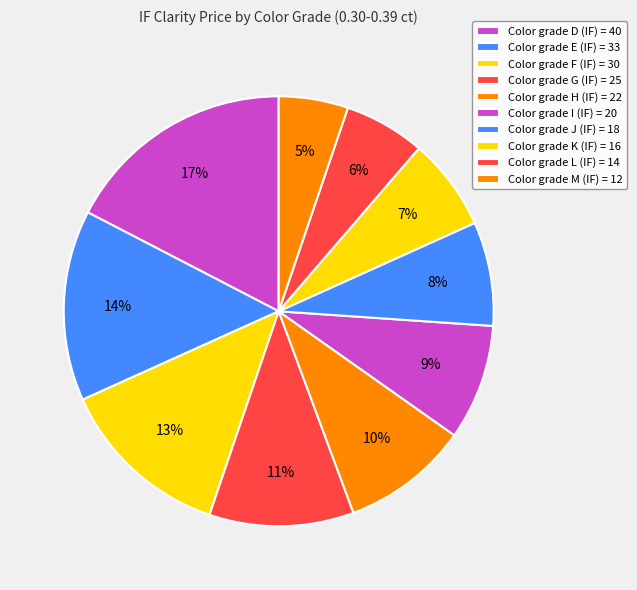

Count the number of slices in the pie.

10